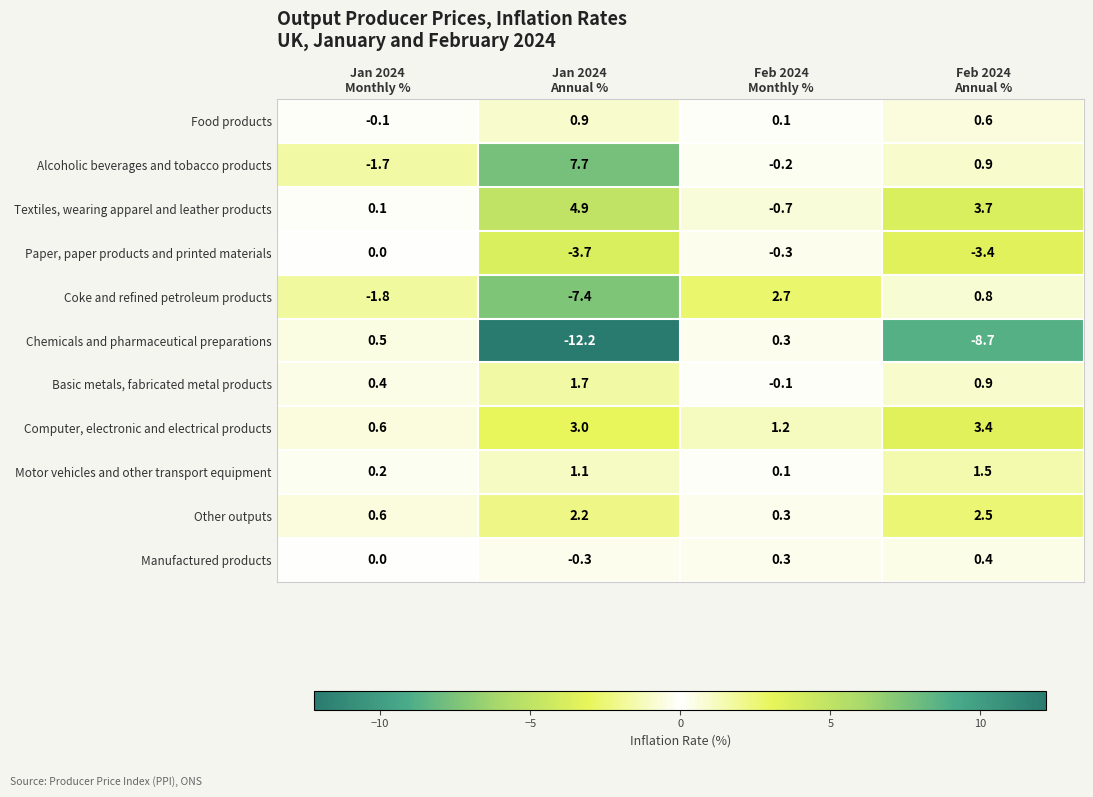

What is the lowest value of the Paper, paper products and printed materials series?

-3.7